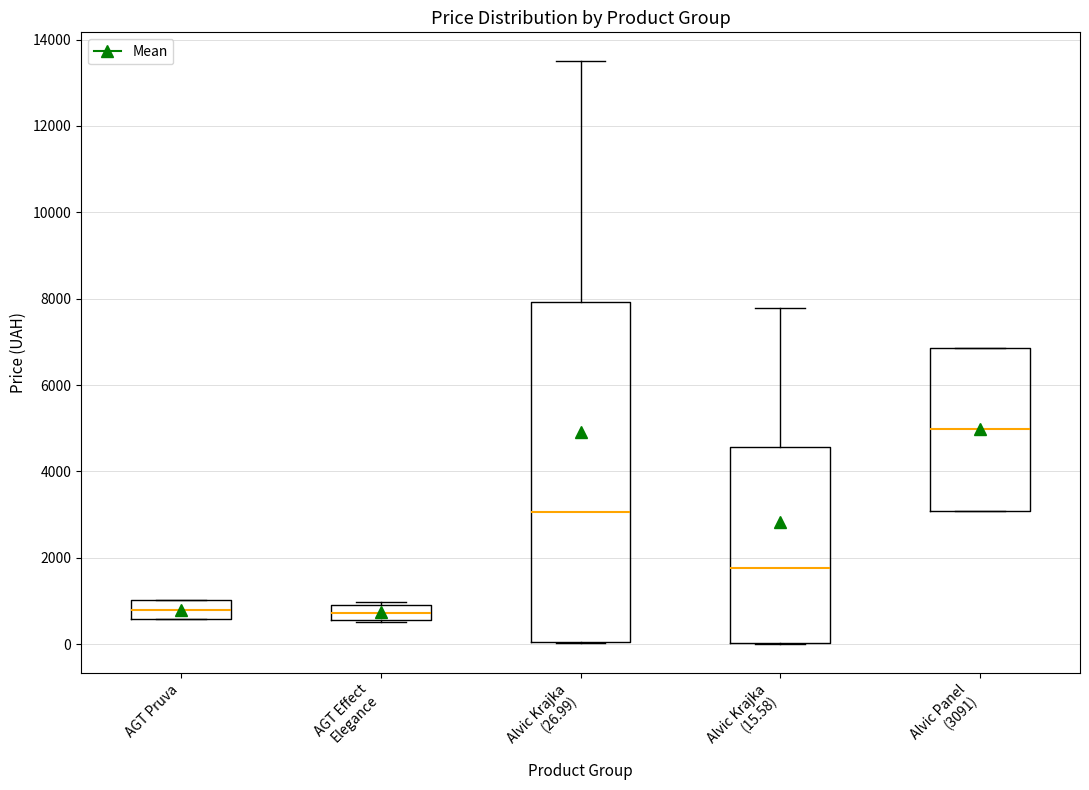

Where is the lower edge of the box for AGT Effect Elegance on the y-axis? The values are not printed on the chart, so give them approximately, as read against the axis.

600